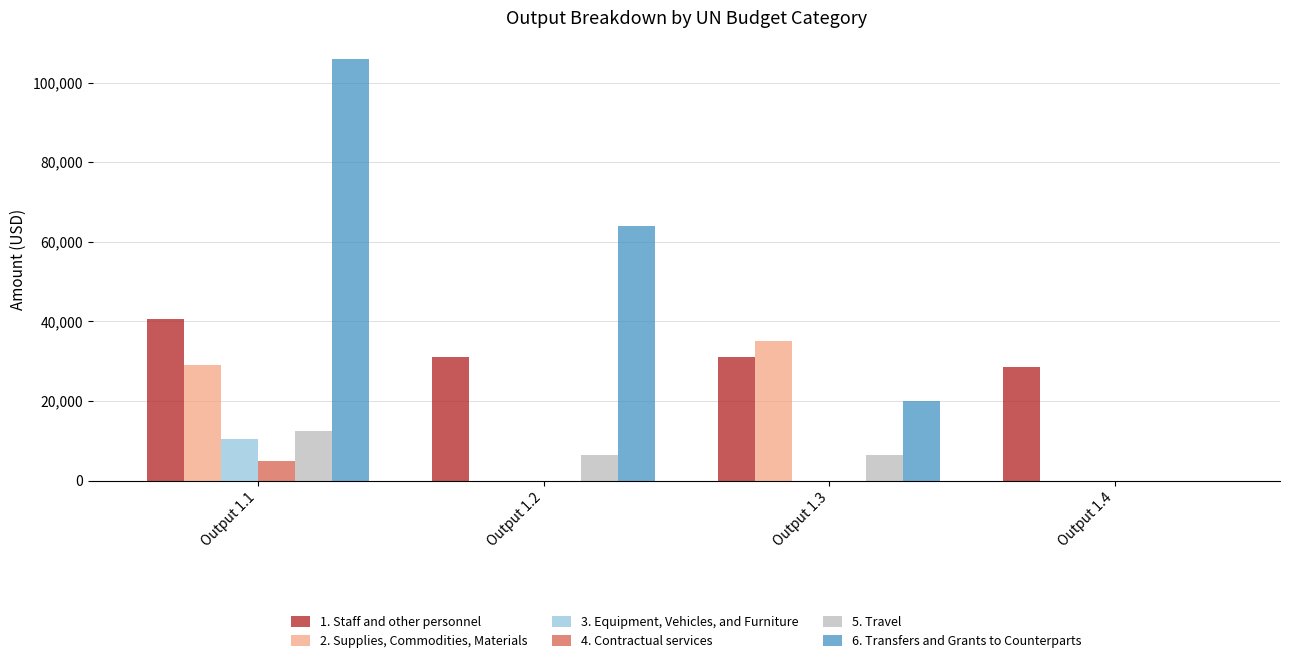

At which category is the sum across all series the highest?

Output 1.1